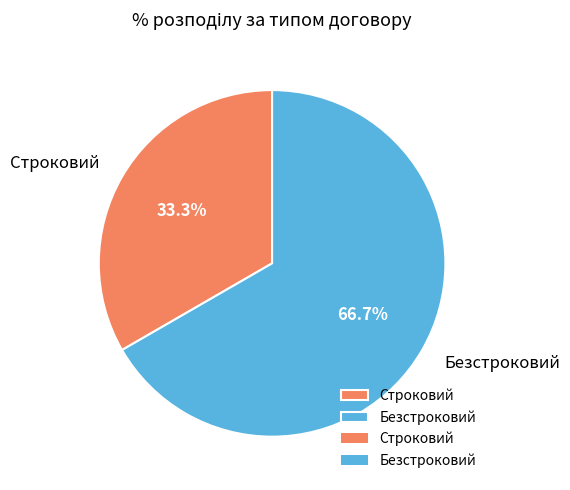

Combined, do Строковий and Безстроковий account for over 50%?

Yes